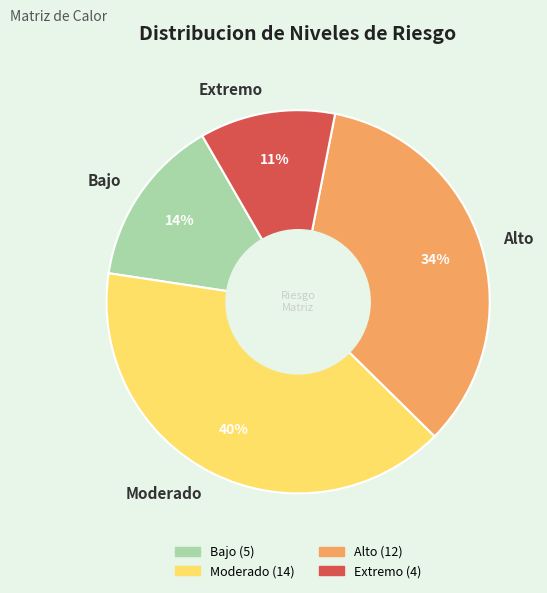

What percentage is the Alto slice, to the nearest percent?

34%